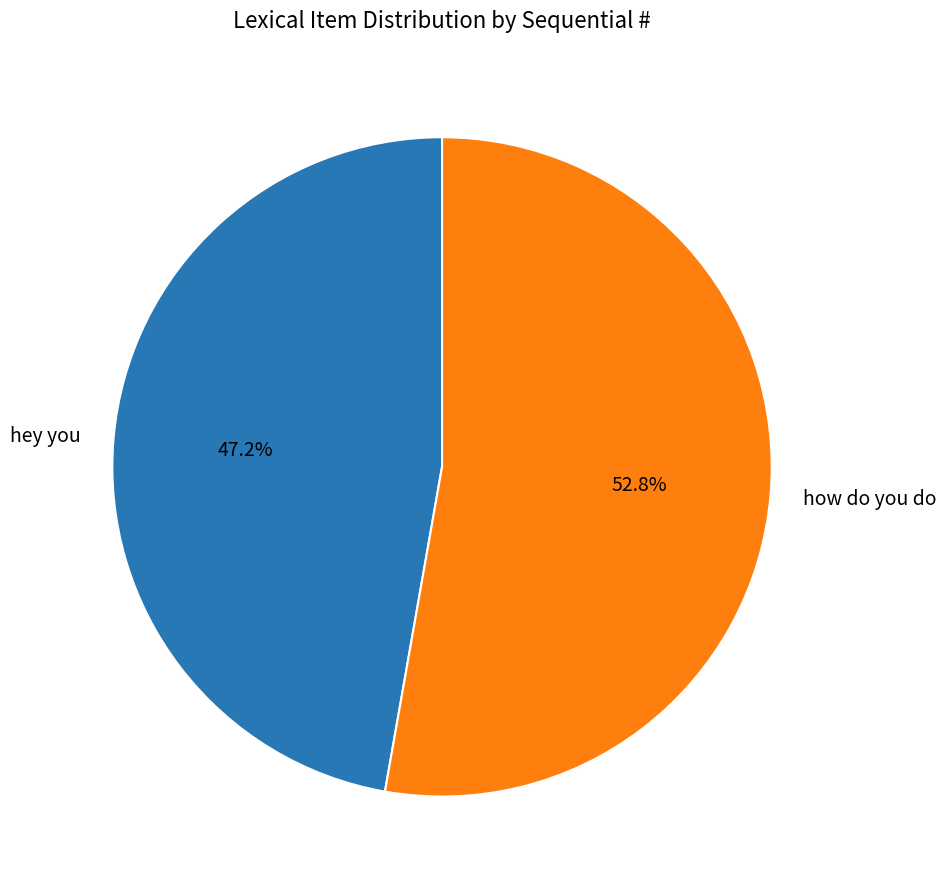

How many segments does this pie chart have?

2